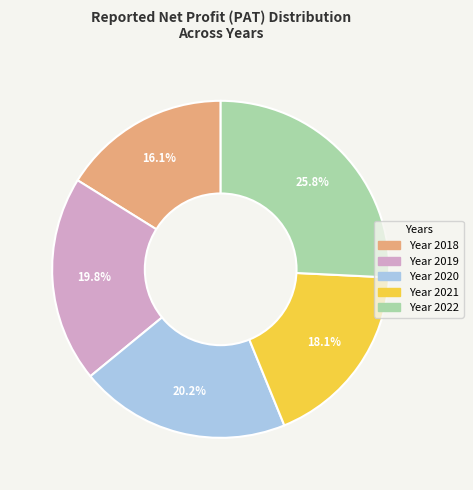

Is there any slice that represents more than half of the pie?

No